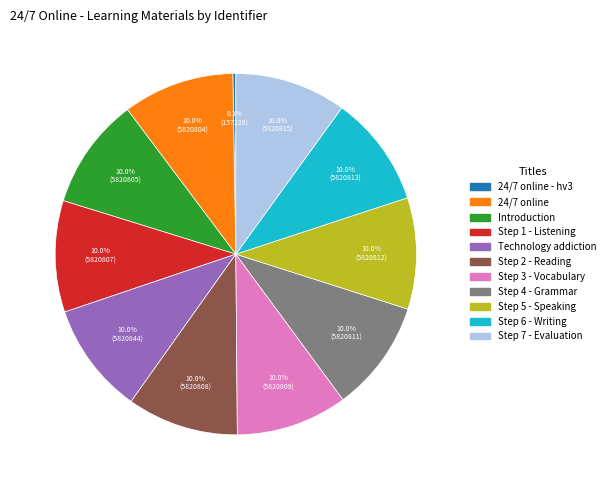

Is there a majority slice in this chart?

No